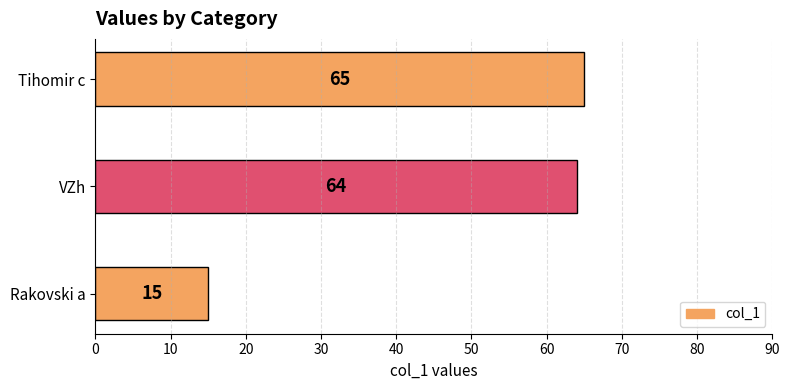

The chart shows a value of 64 at VZh. True or false?

True